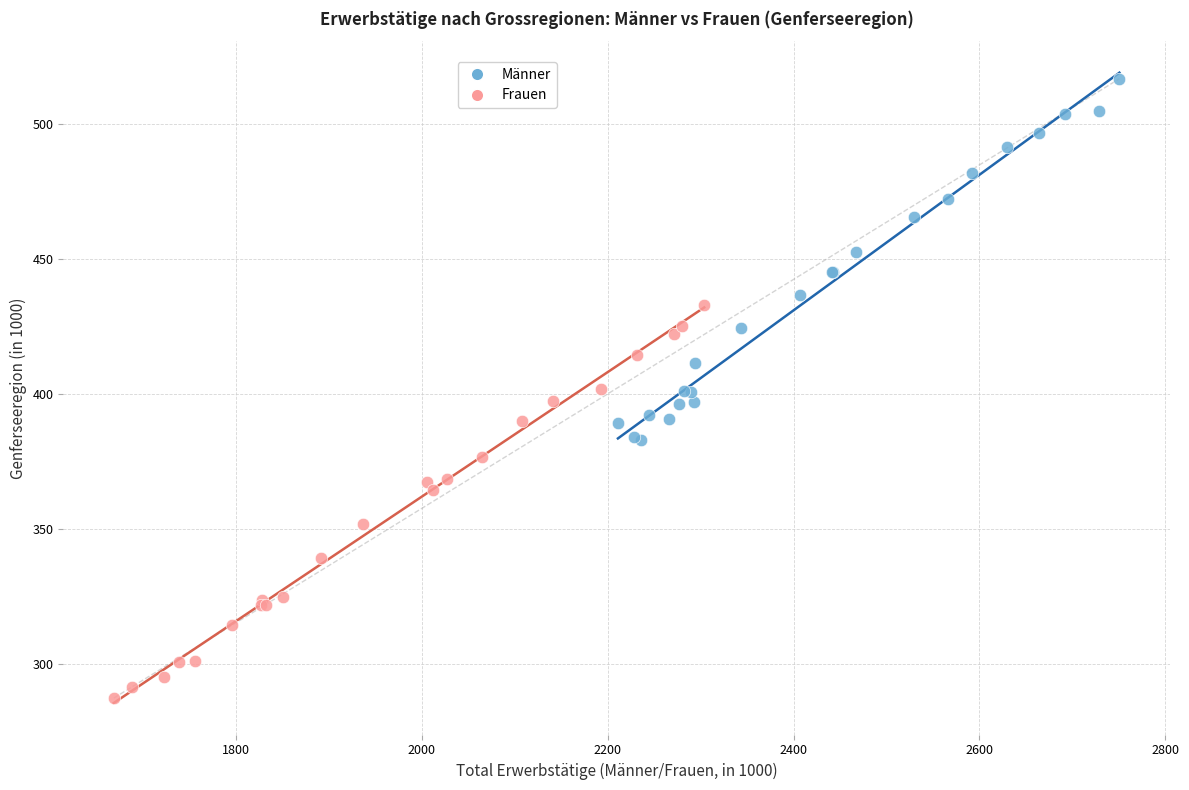

Which series contains the highest Y value?

Männer